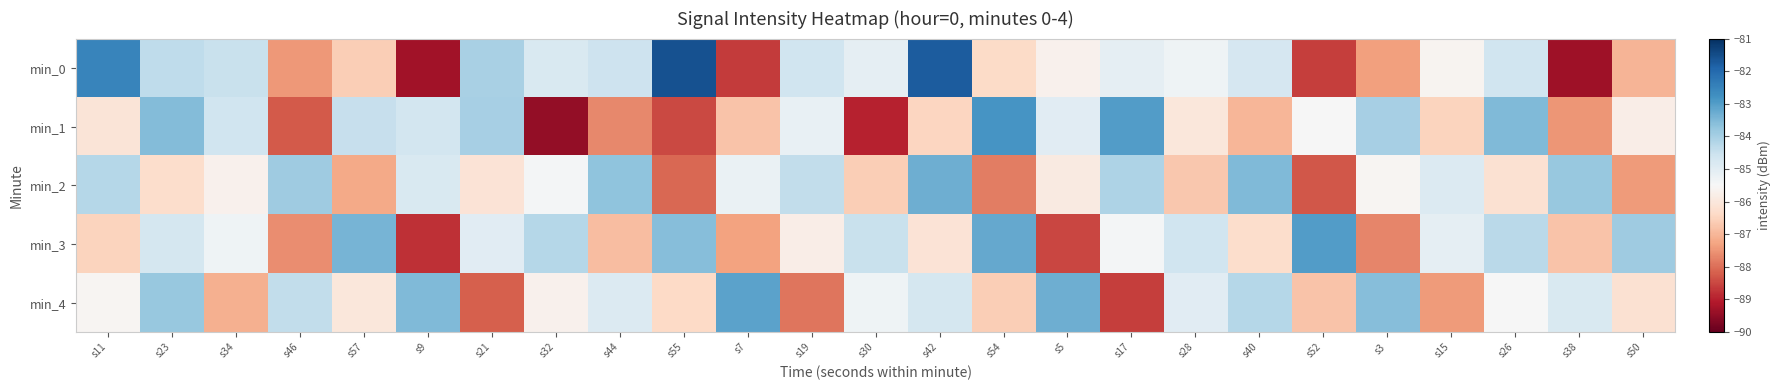

What is the total value across all series at s55?

-428.1